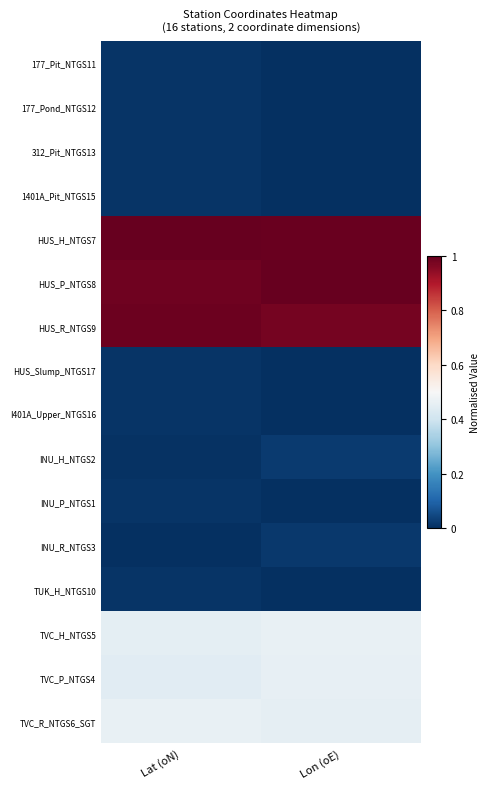

At how many categories does at least one series exceed 0?

2